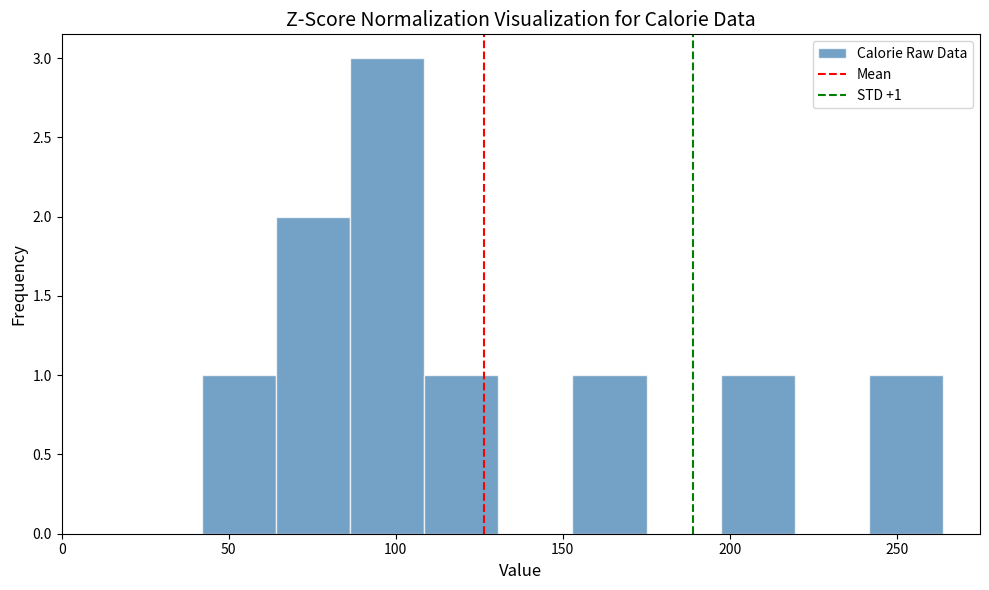

Over which range of the x-axis is the bar tallest?

85 to 110